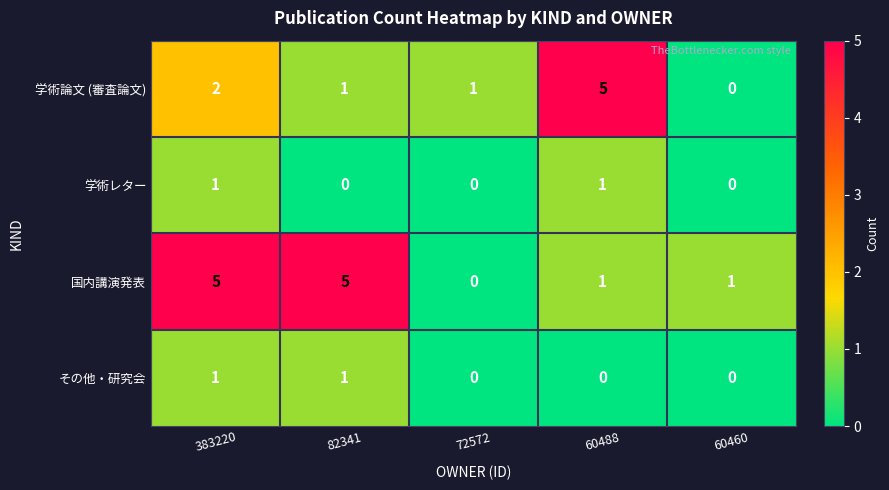

Reading left to right, transcribe all the data shown in this chart.

学術論文 (審査論文): 383220=2	82341=1	72572=1	60488=5	60460=0
学術レター: 383220=1	82341=0	72572=0	60488=1	60460=0
国内講演発表: 383220=5	82341=5	72572=0	60488=1	60460=1
その他・研究会: 383220=1	82341=1	72572=0	60488=0	60460=0